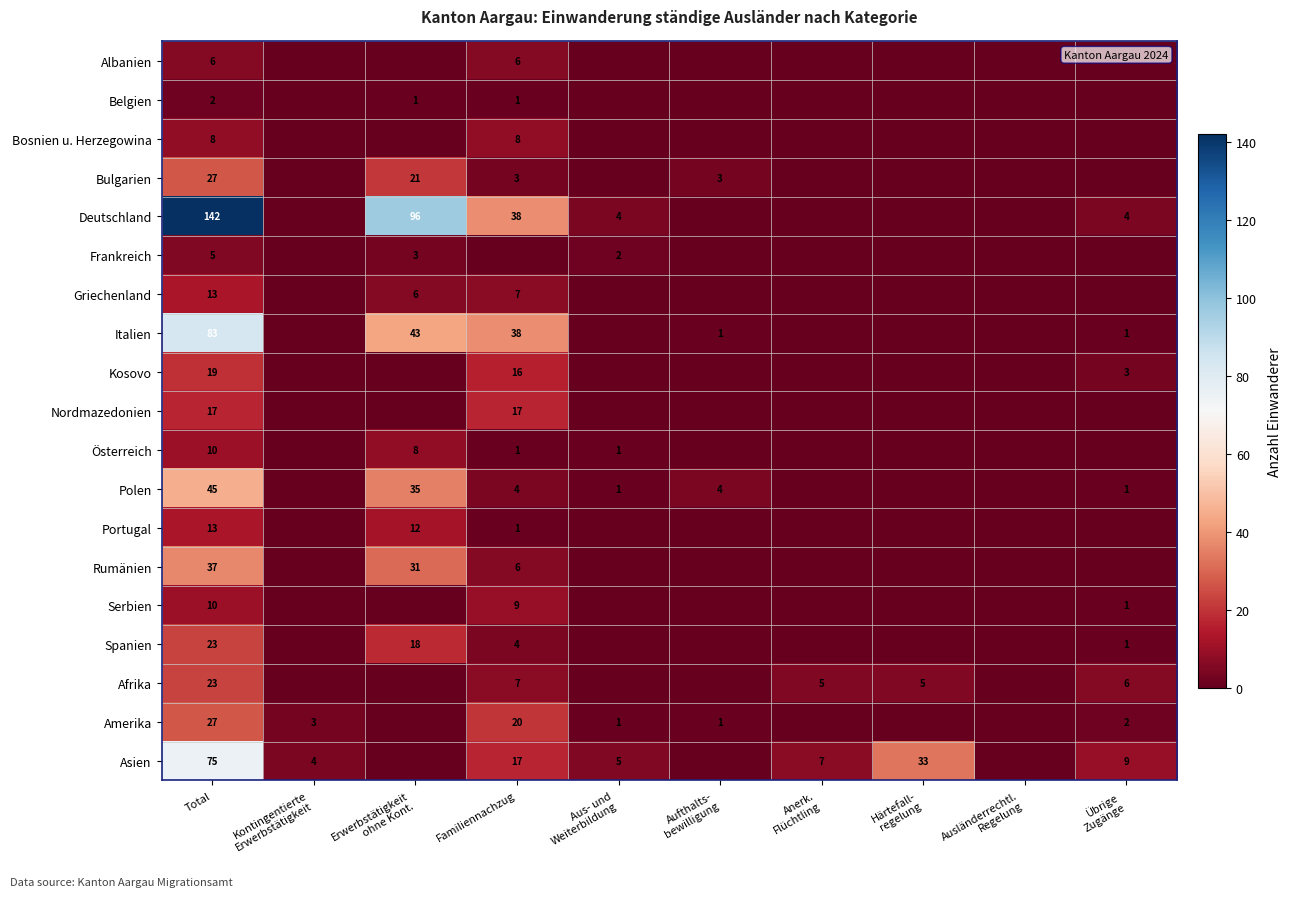

At how many categories does at least one series exceed 138?

1